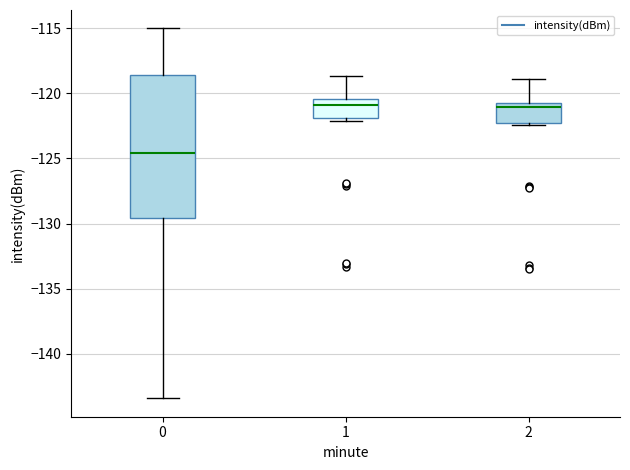

Where is the upper edge of the box at x = 1 on the y-axis? The values are not printed on the chart, so give them approximately, as read against the axis.

-120.5